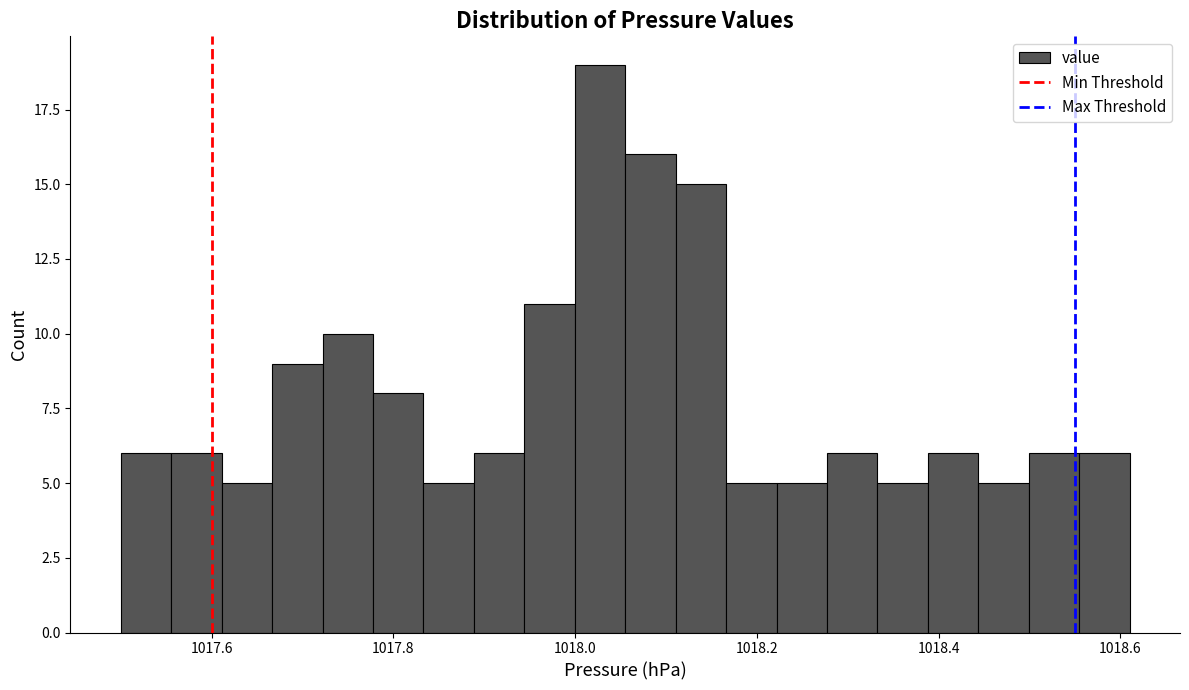

Read against the x-axis, roughly where is the centre of the tallest bar?

1018.02